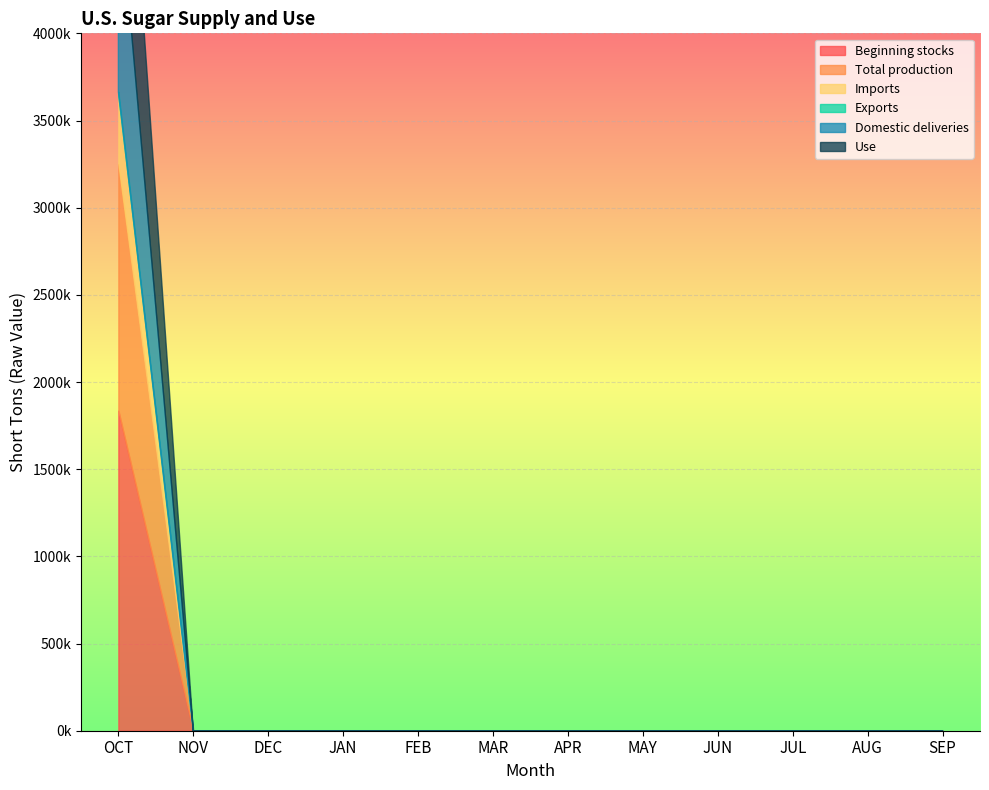

What is the value of the Total production point at the 1st from the left?

1414660